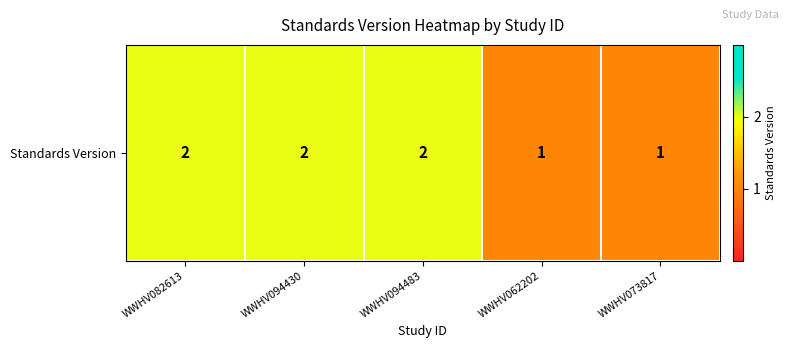

List the labels in order of value, smallest first.

WWHV062202, WWHV073817, WWHV082613, WWHV094430, WWHV094483